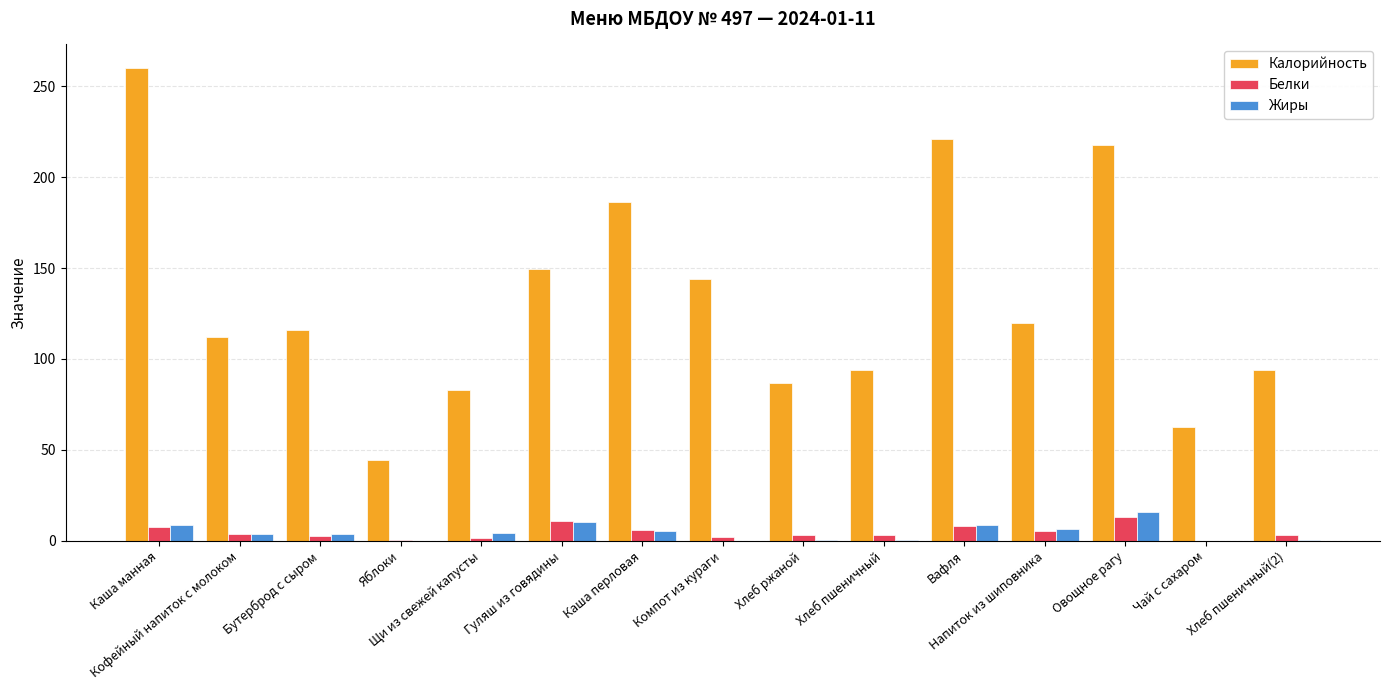

Which series has the largest total across all categories?

Калорийность